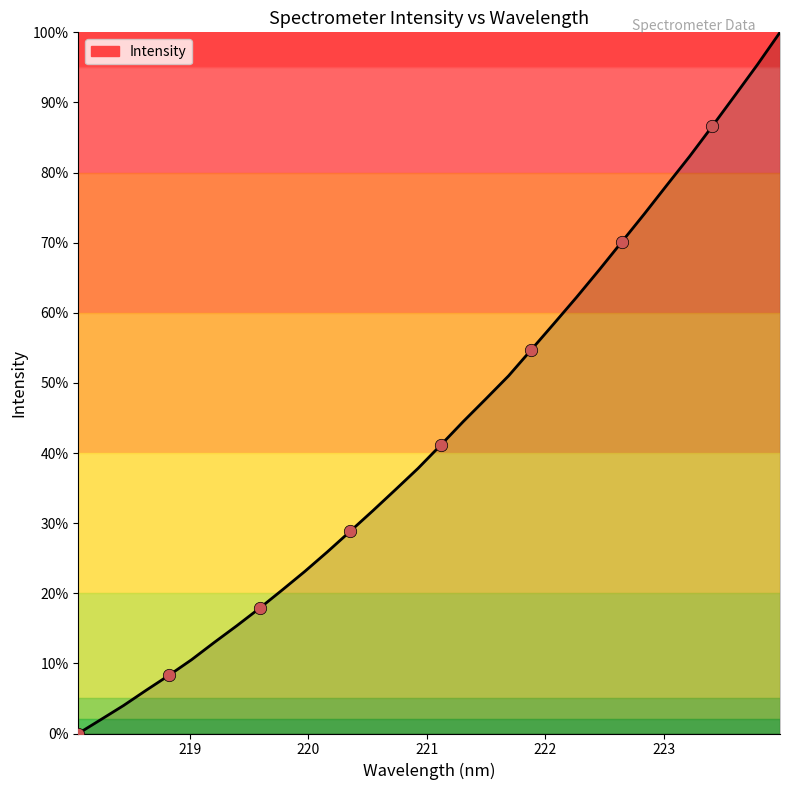

What is the maximum value shown in the chart?

100.0